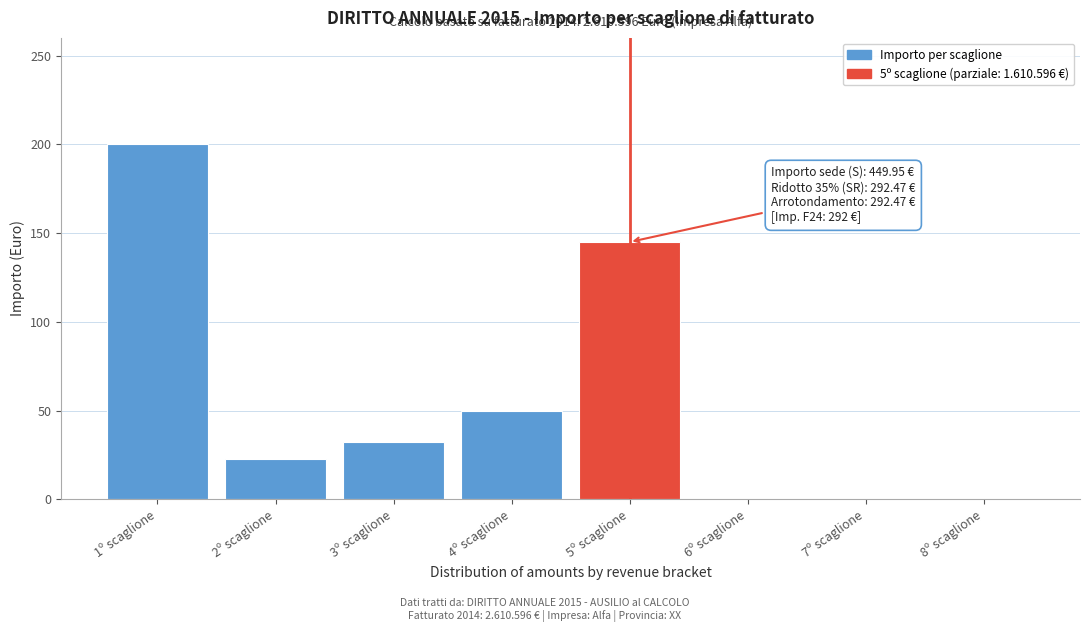

Reading left to right, extract all data points from this chart.

1º scaglione=200.0	2º scaglione=22.5	3º scaglione=32.5	4º scaglione=50.0	5º scaglione=145.0	6º scaglione=0.0	7º scaglione=0.0	8º scaglione=0.0